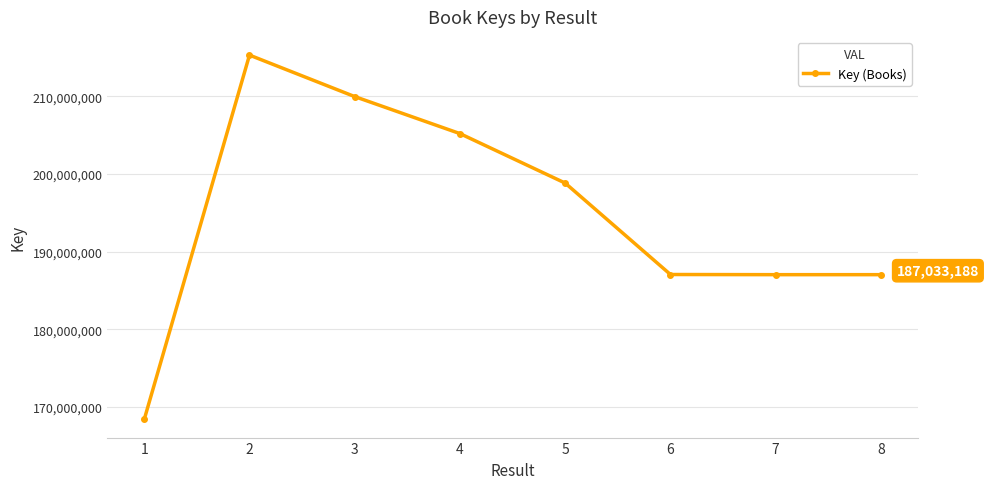

How many categories are shown in the chart?

8